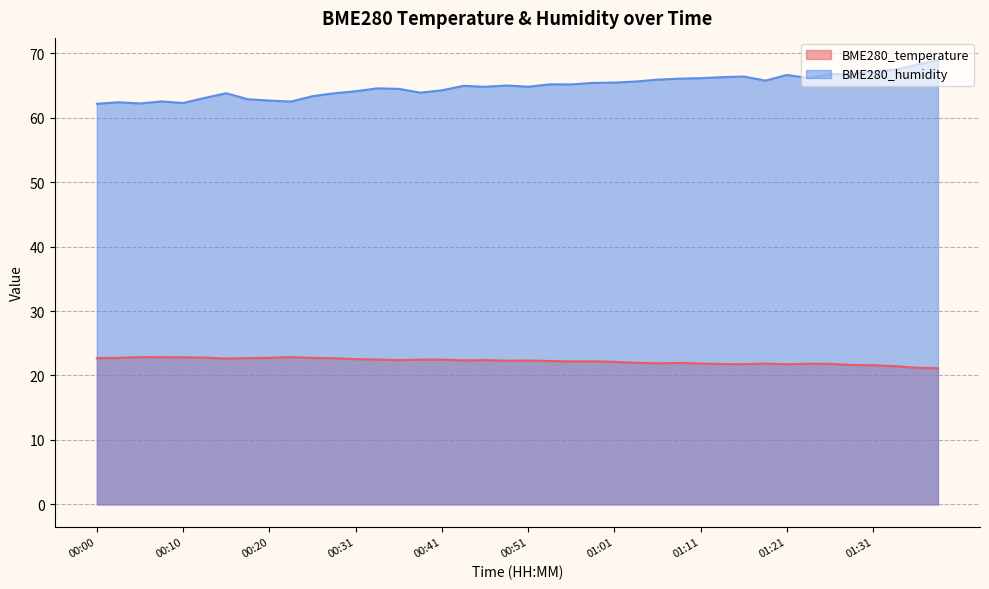

List the series in order of their peak value, lowest first.

BME280_temperature, BME280_humidity